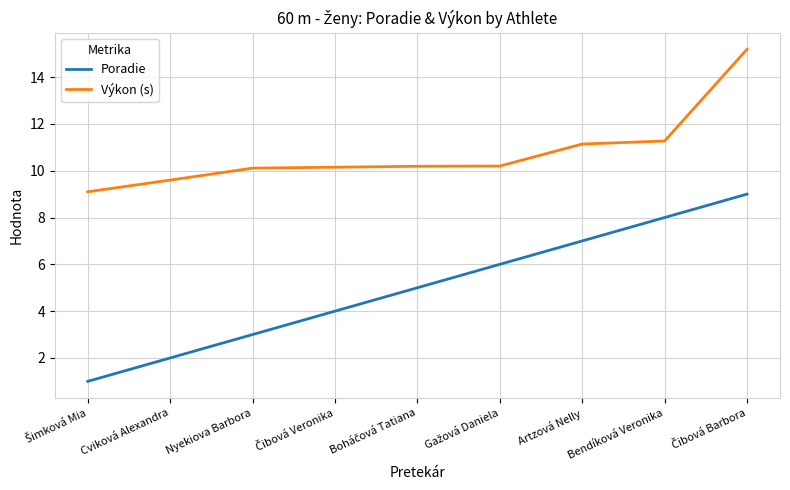

List the series in order of their overall mean, lowest first.

Poradie, Výkon (s)